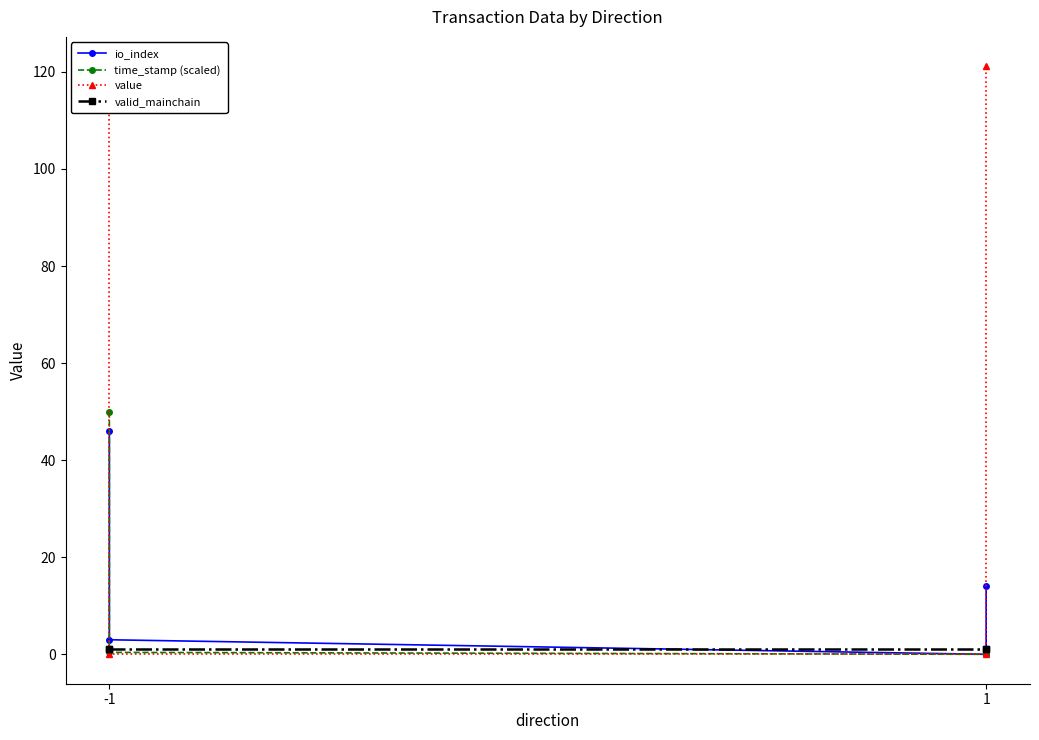

How many data points in value are above 121?

2